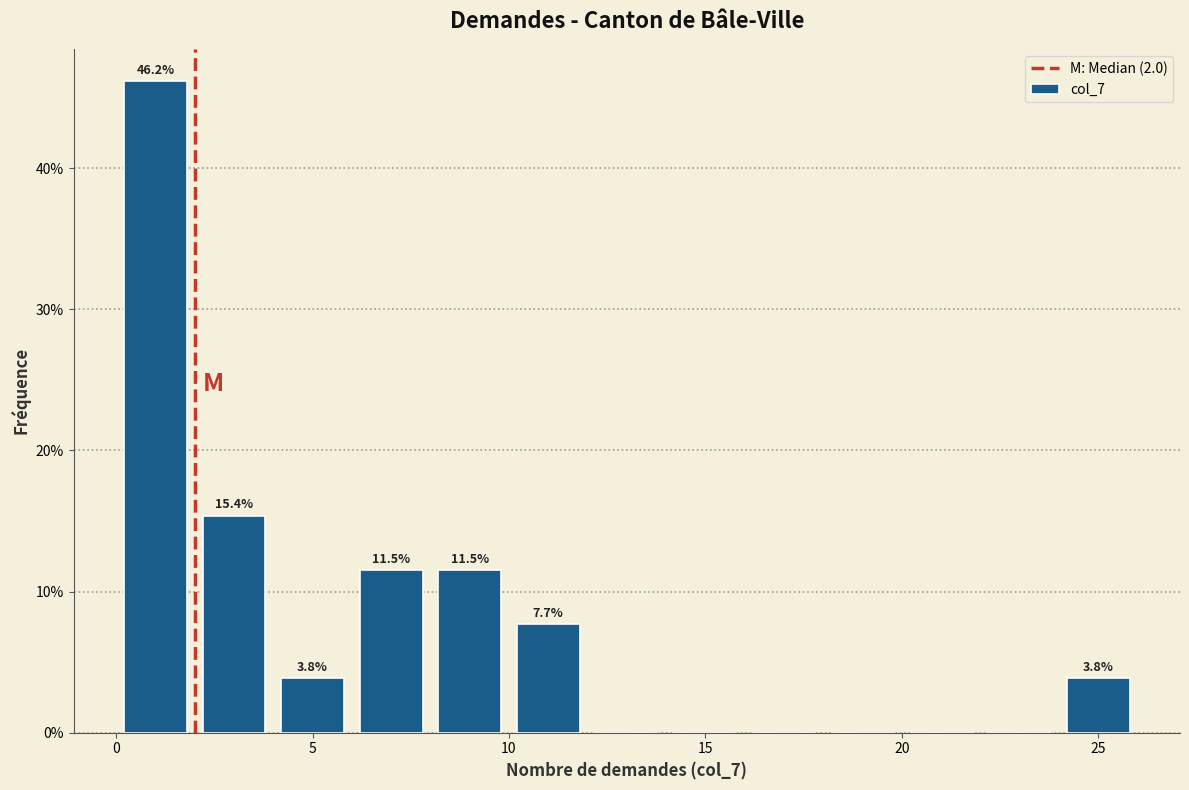

Which range on the x-axis has the tallest bar?

0 to 2